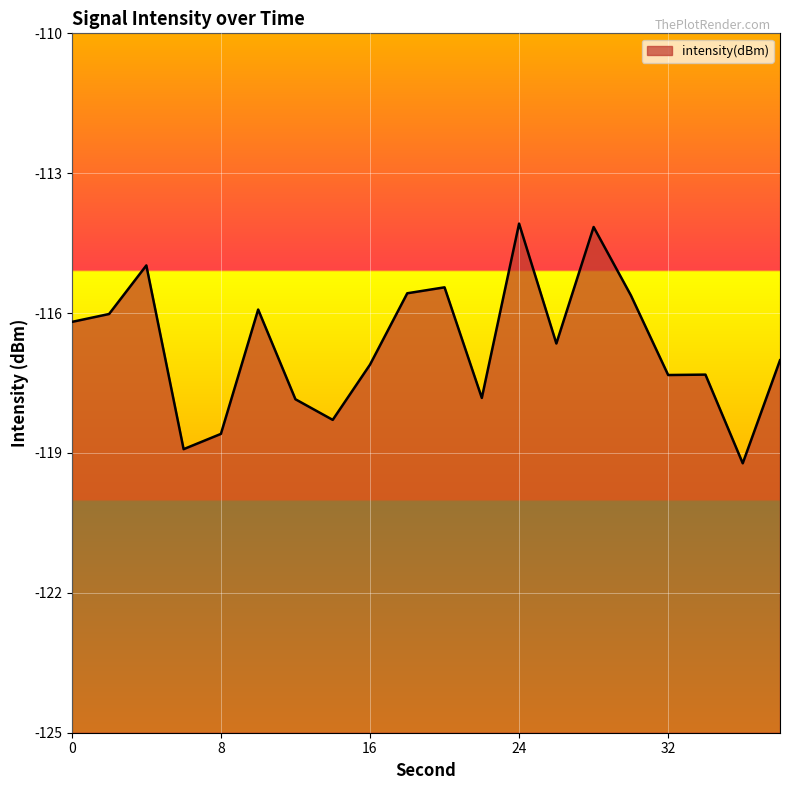

The chart shows a value of -204.8 at 20. True or false?

False